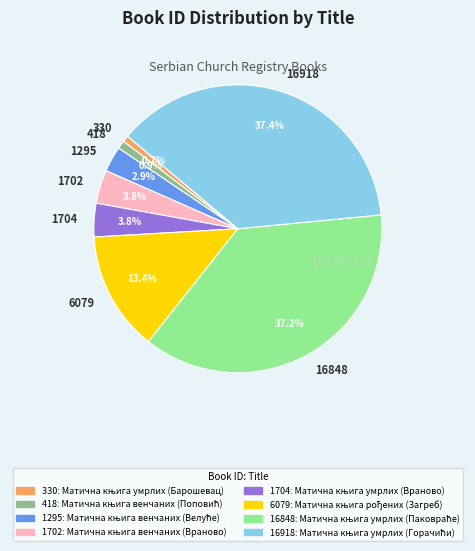

Between 1704 and 1295, which is larger?

1704